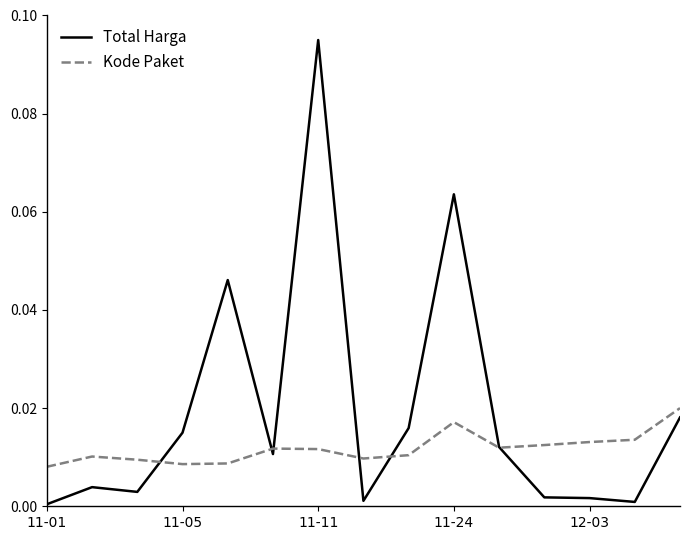

Which series has the largest total across all categories?

Total Harga